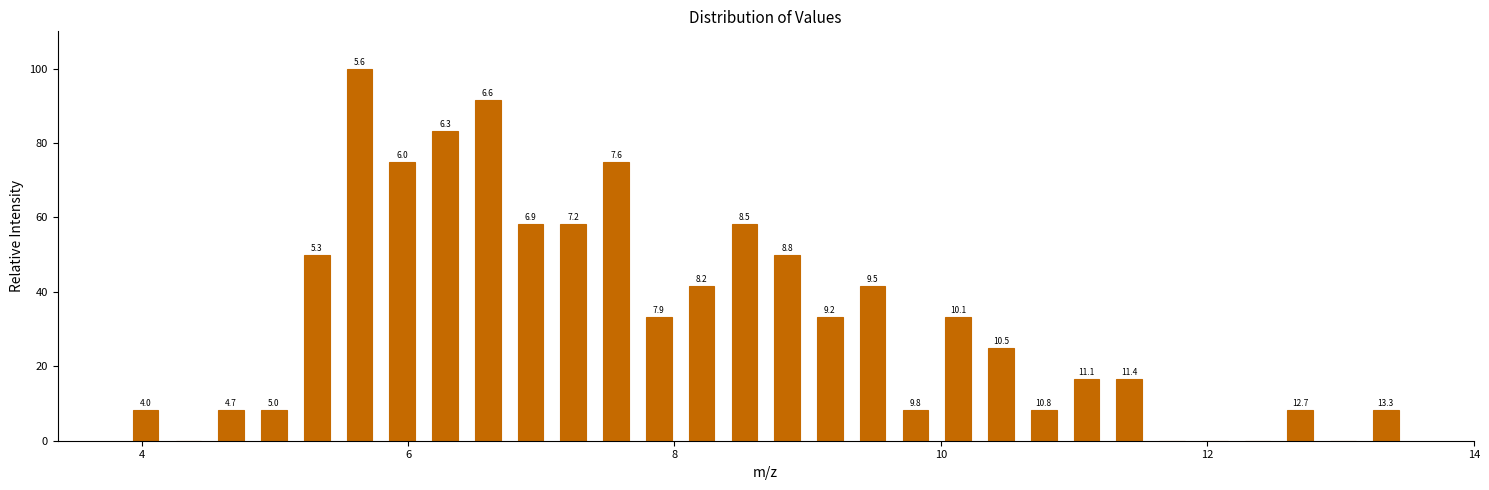

Around what value on the x-axis is the tallest bar? Give the approximate position of its centre, as read against the axis.

5.6